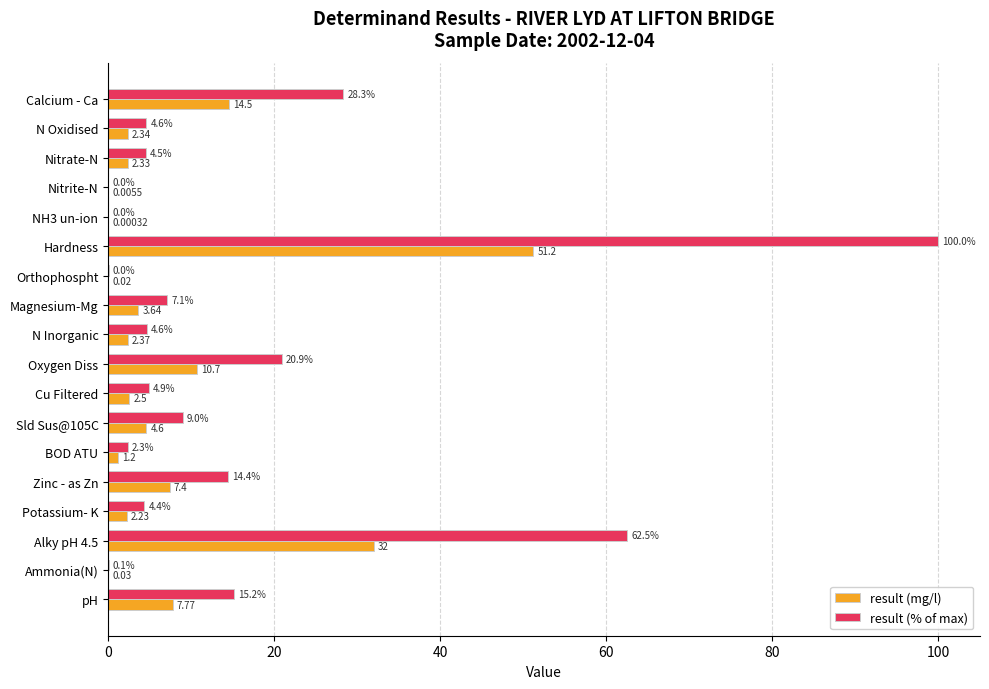

Which series changed the most between NH3 un-ion and Cu Filtered?

result (% of max)